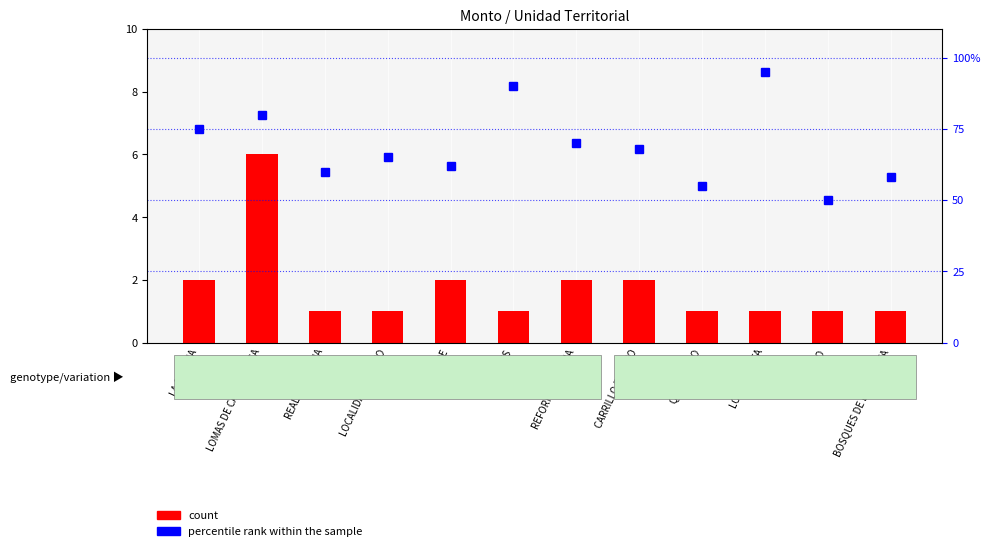

Reading left to right, what are all the values shown in this chart?

count: 2	6	1	1	2	1	2	2	1	1	1	1
percentile rank within the sample: 75	80	60	65	62	90	70	68	55	95	50	58